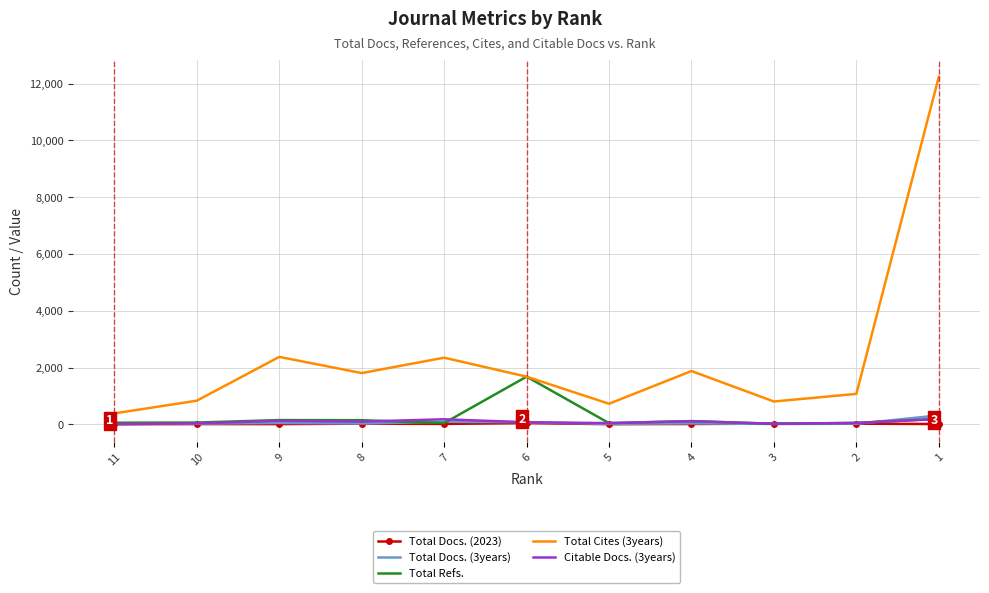

What is the difference between the second highest and minimum values in the Total Refs. series?

171